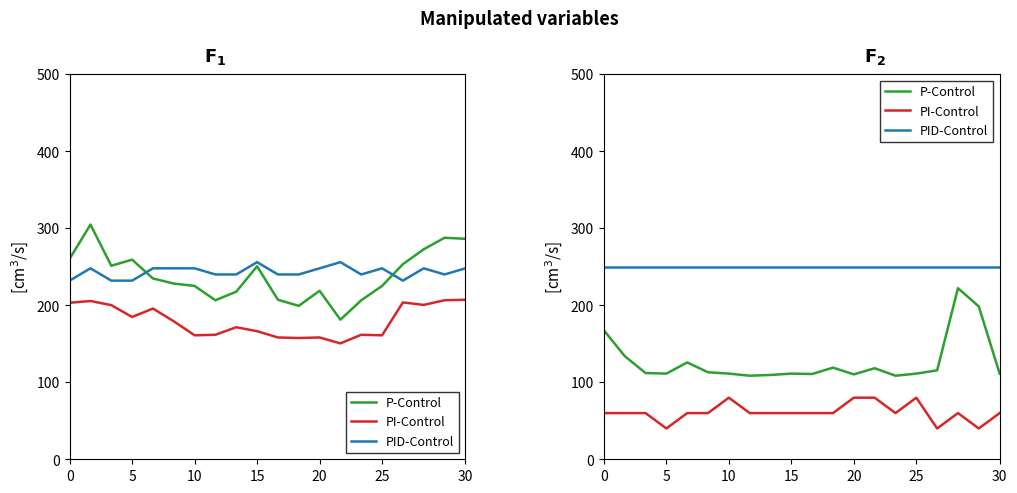

What is the label of the 5th point from the left?

20